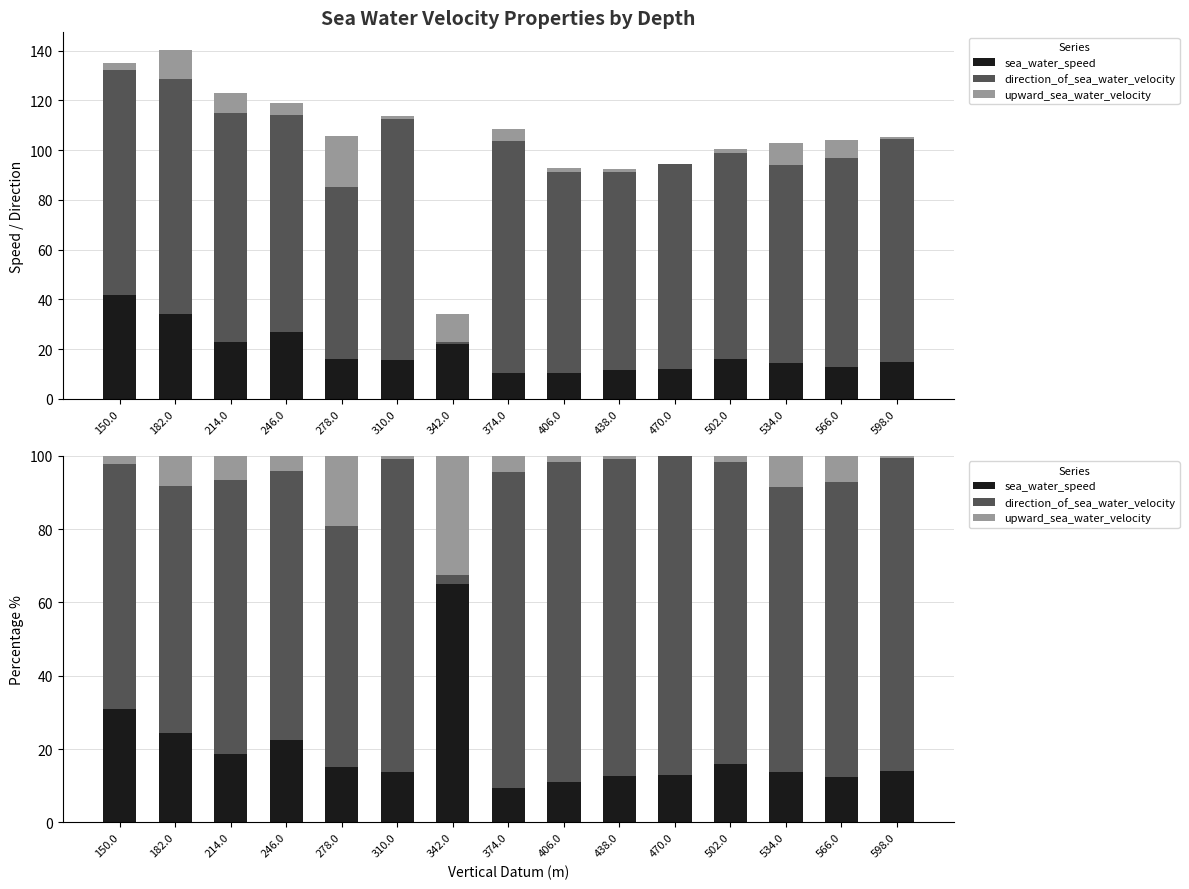

Reading right to left, list all the values displayed in this chart.

sea_water_speed: 598.0=13.9	566.0=12.4	534.0=13.8	502.0=15.8	470.0=12.8	438.0=12.6	406.0=11.1	374.0=9.4	342.0=65.1	310.0=13.7	278.0=15.0	246.0=22.5	214.0=18.5	182.0=24.4	150.0=31.0
direction_of_sea_water_velocity: 598.0=85.6	566.0=80.5	534.0=77.6	502.0=82.6	470.0=87.2	438.0=86.4	406.0=87.2	374.0=86.2	342.0=2.5	310.0=85.4	278.0=65.8	246.0=73.5	214.0=75.0	182.0=67.3	150.0=66.9
upward_sea_water_velocity: 598.0=0.5	566.0=7.1	534.0=8.6	502.0=1.6	470.0=0.0	438.0=1.0	406.0=1.7	374.0=4.4	342.0=32.4	310.0=1.0	278.0=19.2	246.0=4.0	214.0=6.5	182.0=8.3	150.0=2.1